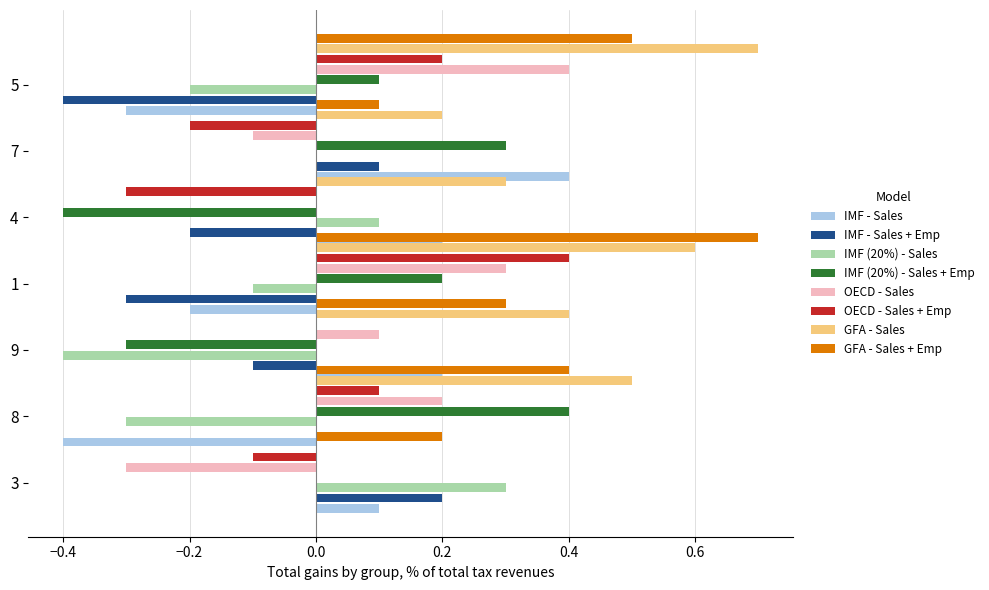

Which series has the widest spread of values?

col_3